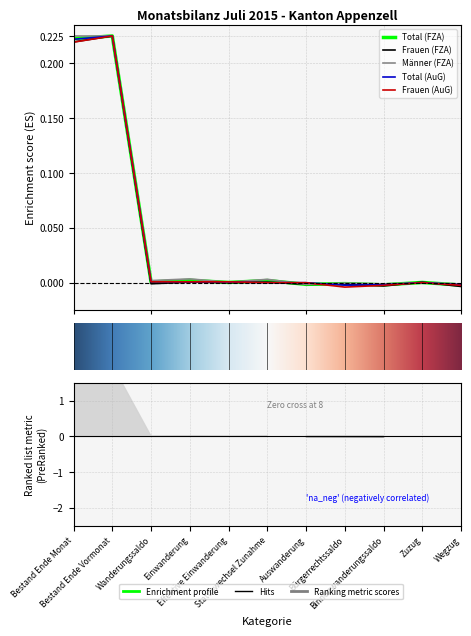

At which category does Frauen (AuG) reach its first local valley?

Bürgerrechtssaldo